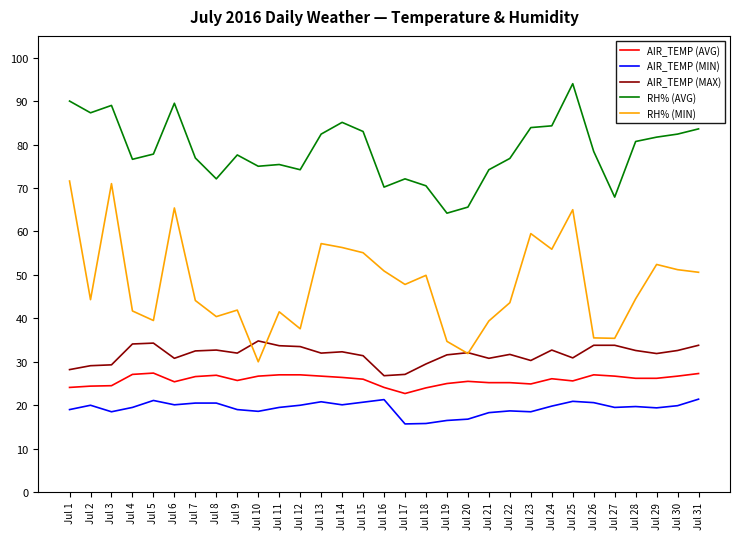

What are all the series names shown in the legend?

AIR_TEMP (AVG), AIR_TEMP (MIN), AIR_TEMP (MAX), RH% (AVG), RH% (MIN)